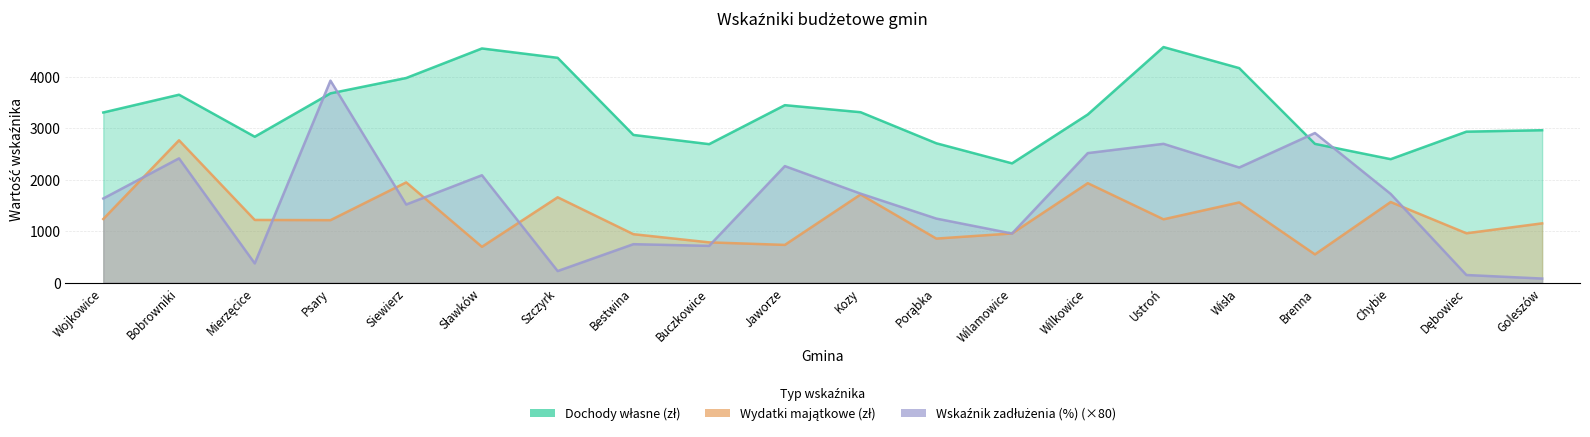

Rank the series by their maximum value, from highest to lowest.

Dochody własne (zł), Wskaźnik zadłużenia (%), Wydatki majątkowe (zł)